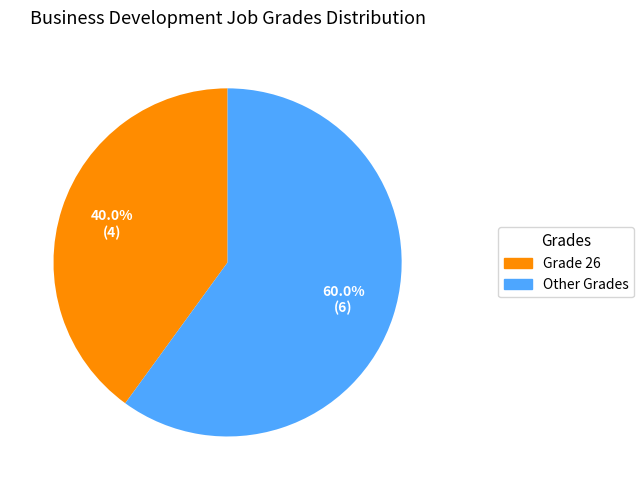

Approximately how many times larger is the value at Grade 26 compared to Other Grades?

0.7